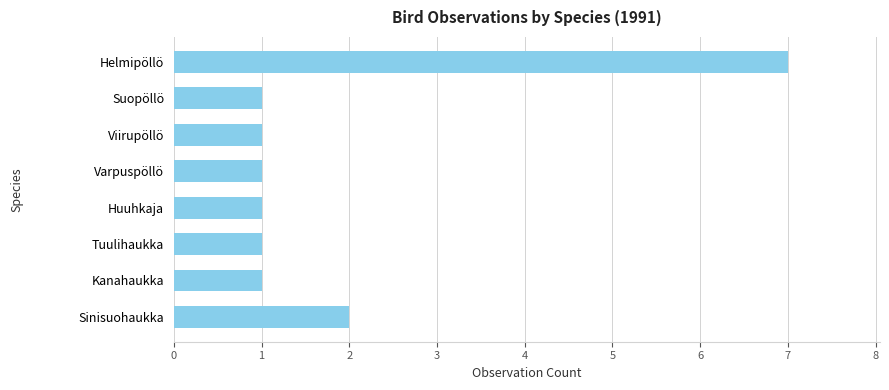

True or false: the data shows 1 at Viirupöllö.

True